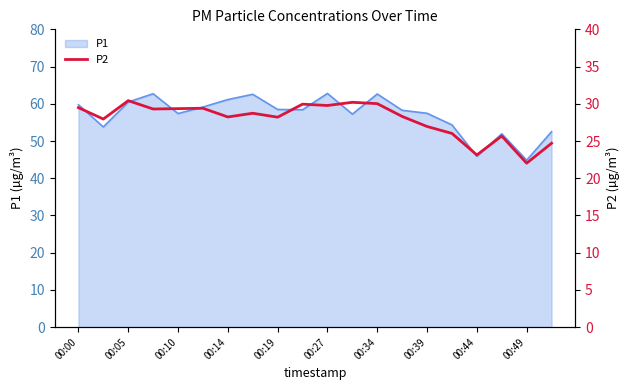

Is it true that P1 equals 32.2 at 00:34?

False